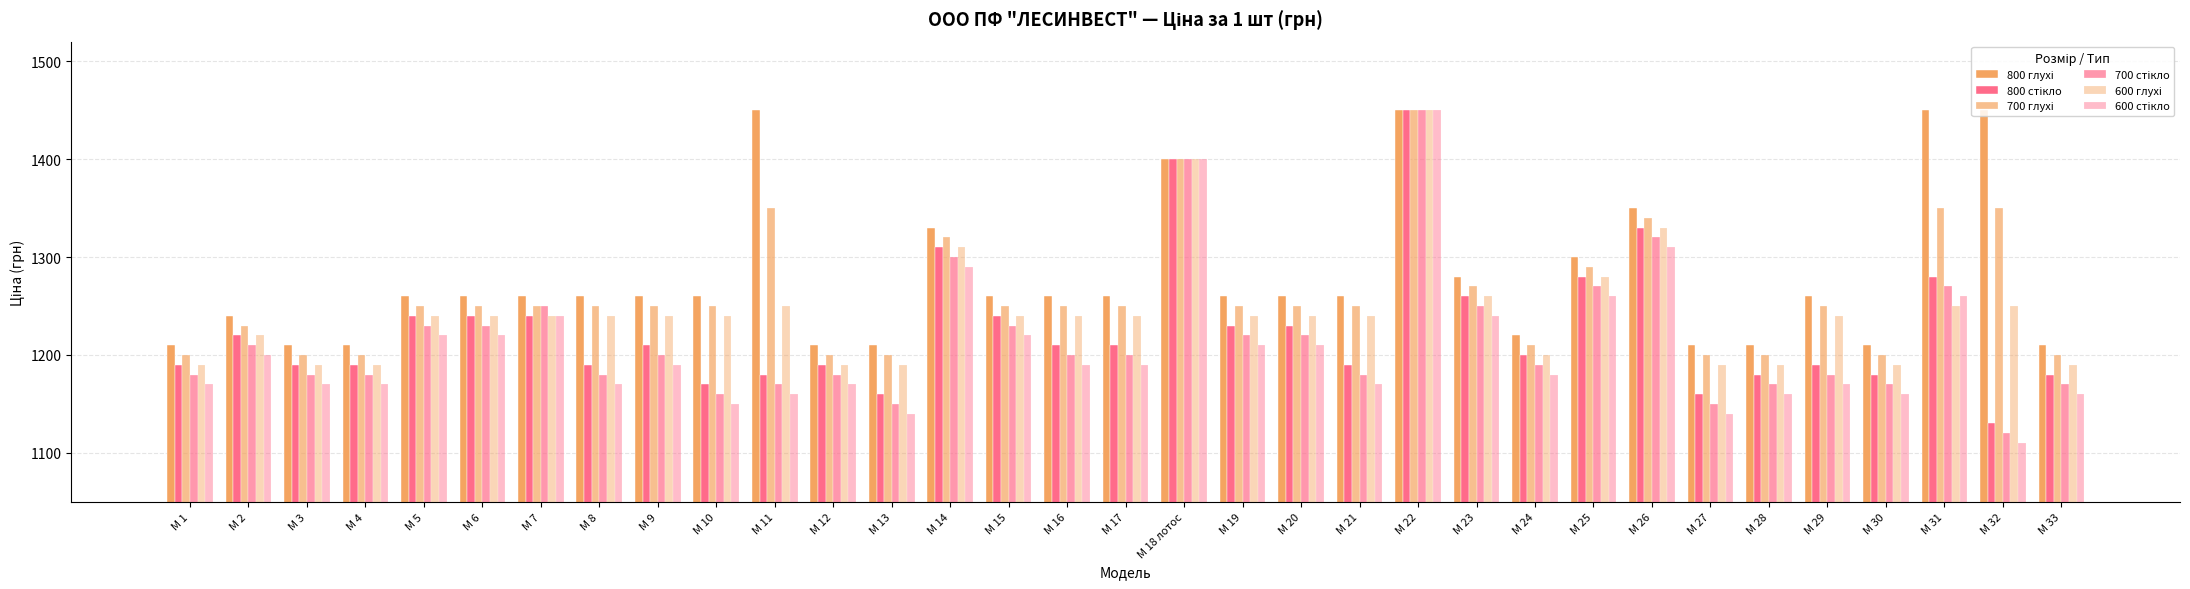

What is the sum of all 600 глухі values?

41030